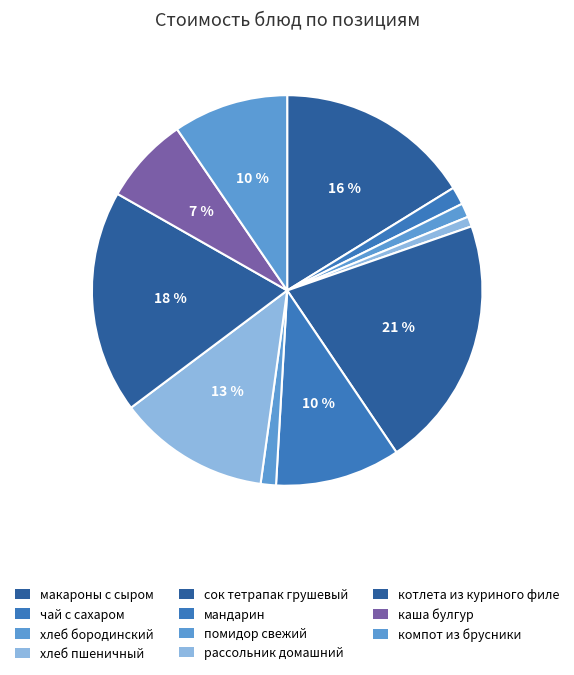

Count the number of slices in the pie.

11